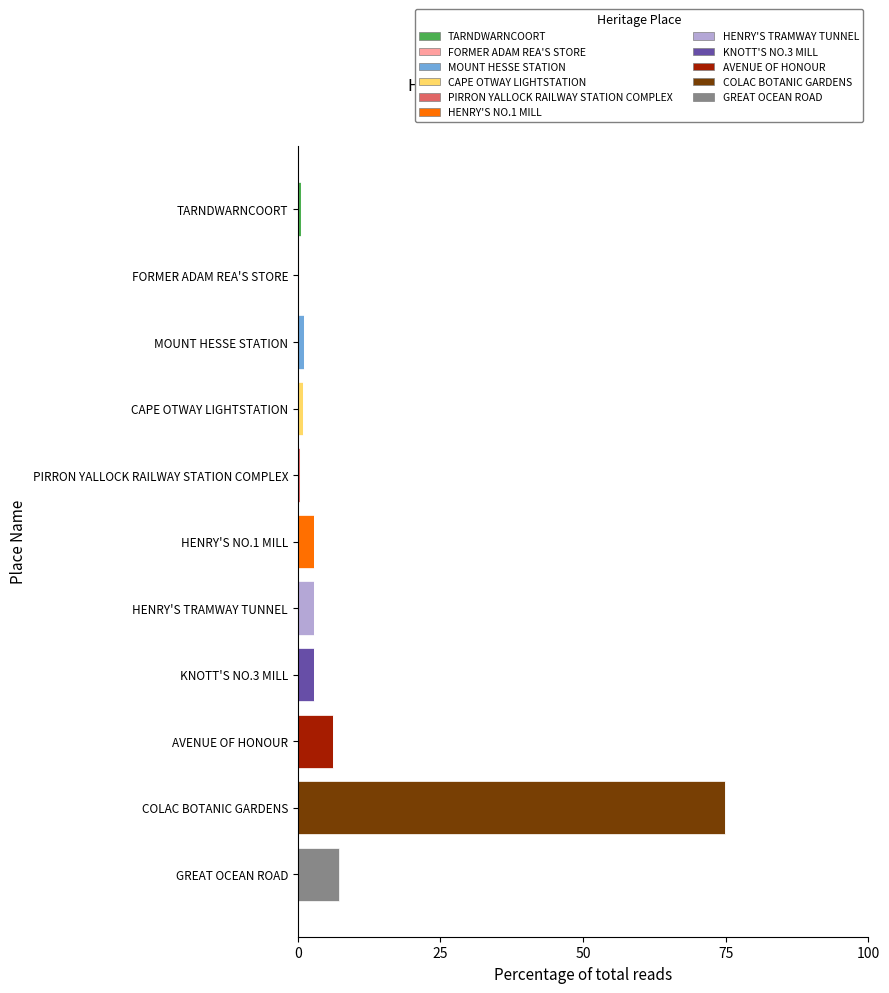

What is the total value across all series at GREAT OCEAN ROAD?

7.2